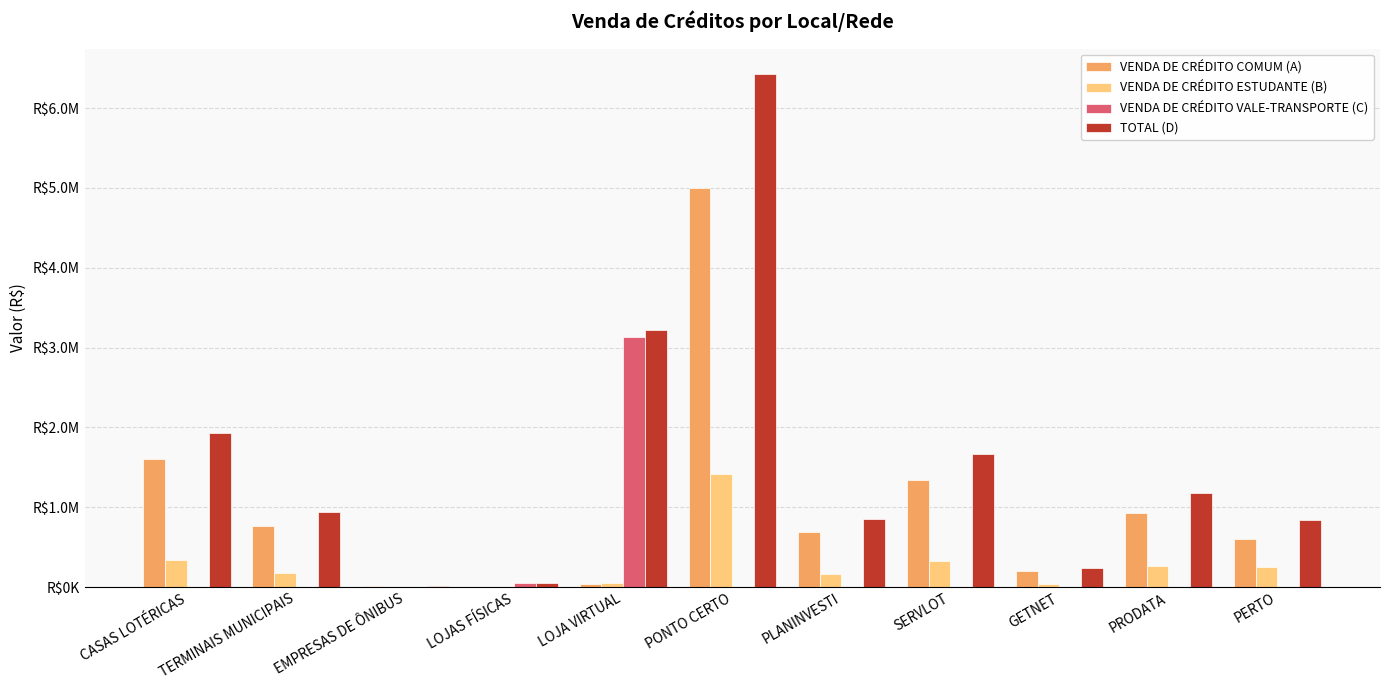

At how many categories does at least one series exceed 965728?

5